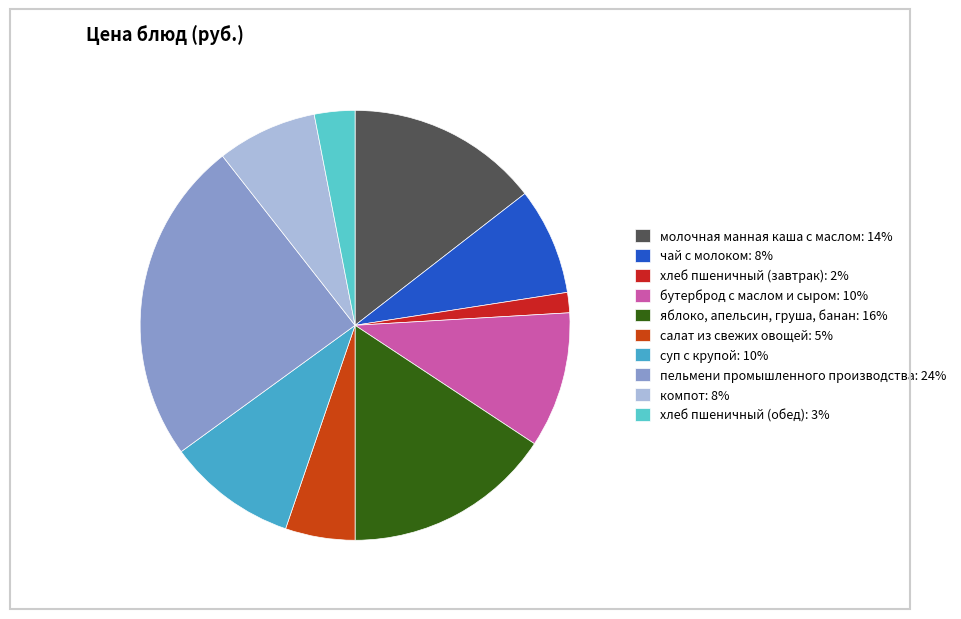

Is there a majority slice in this chart?

No